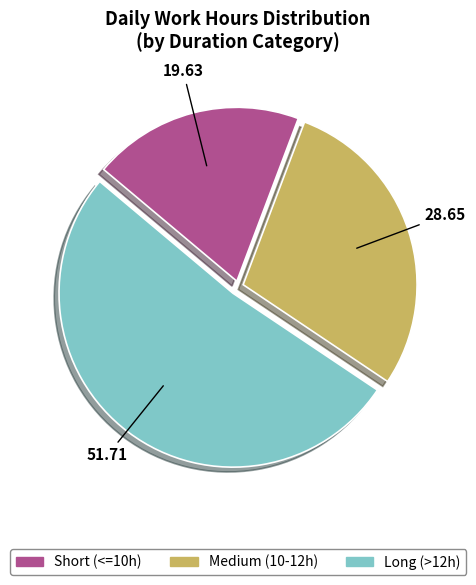

How many segments does this pie chart have?

3